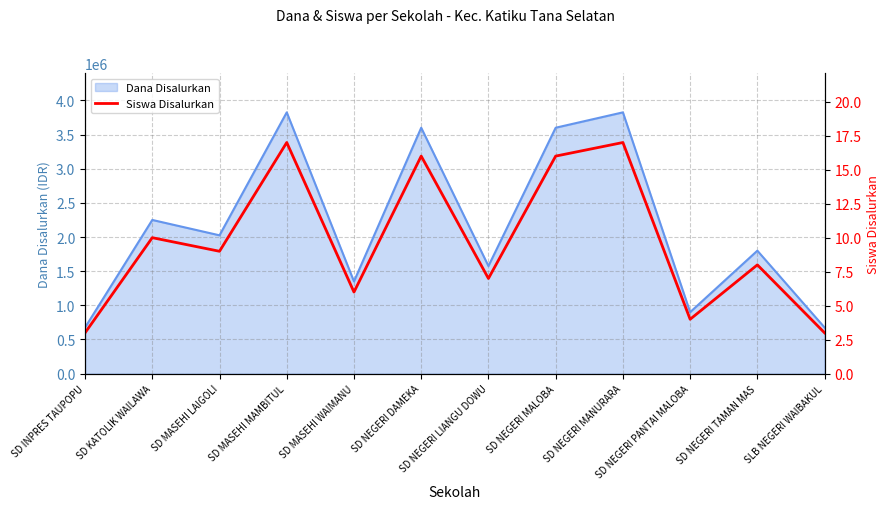

Where does the data first go above 9?

SD KATOLIK WAILAWA